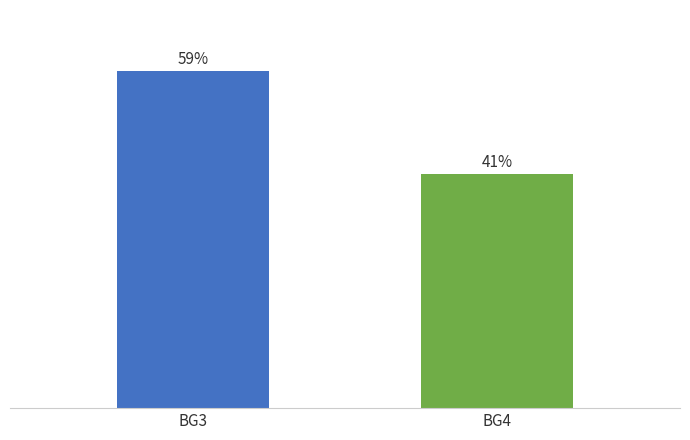

Between BG4 and BG3, which is larger?

BG3